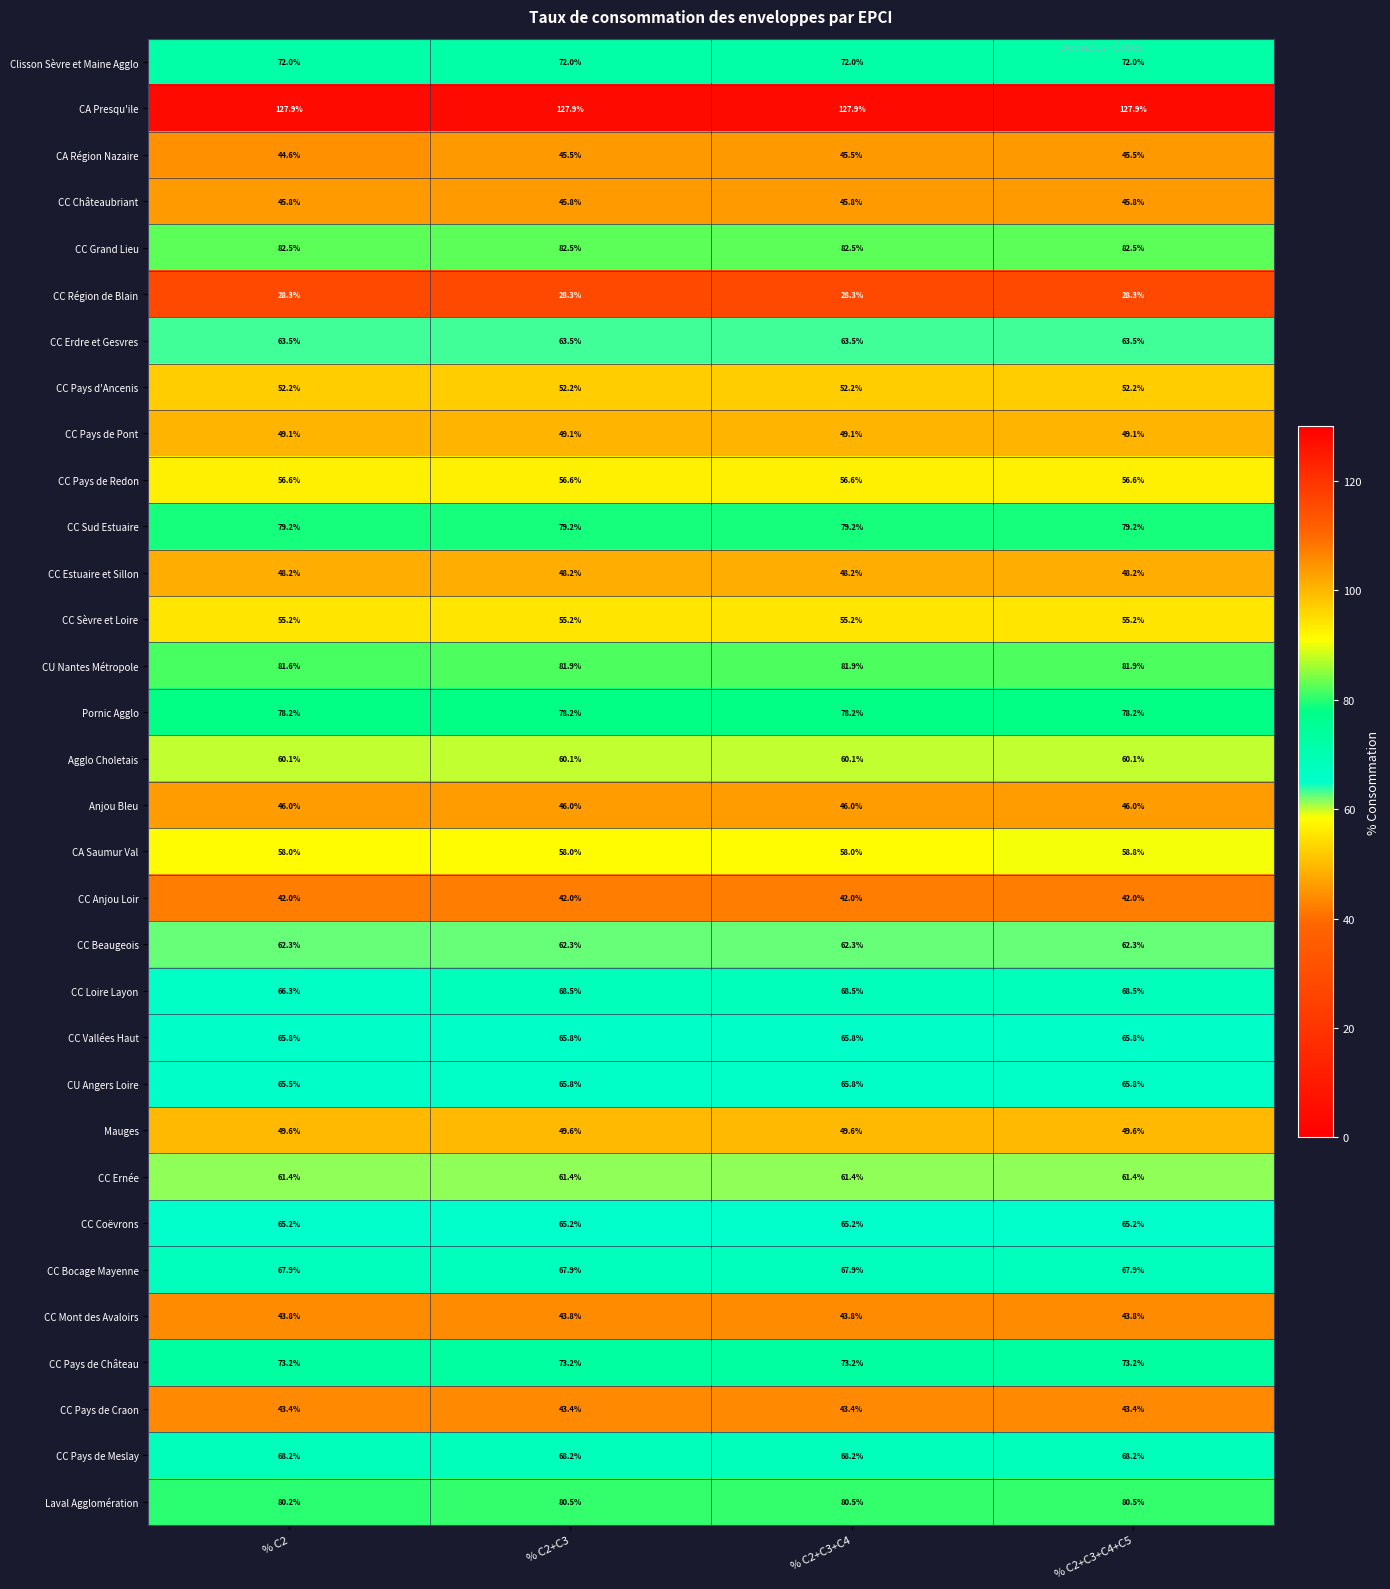

What is the highest value of the Mauges series?

49.6